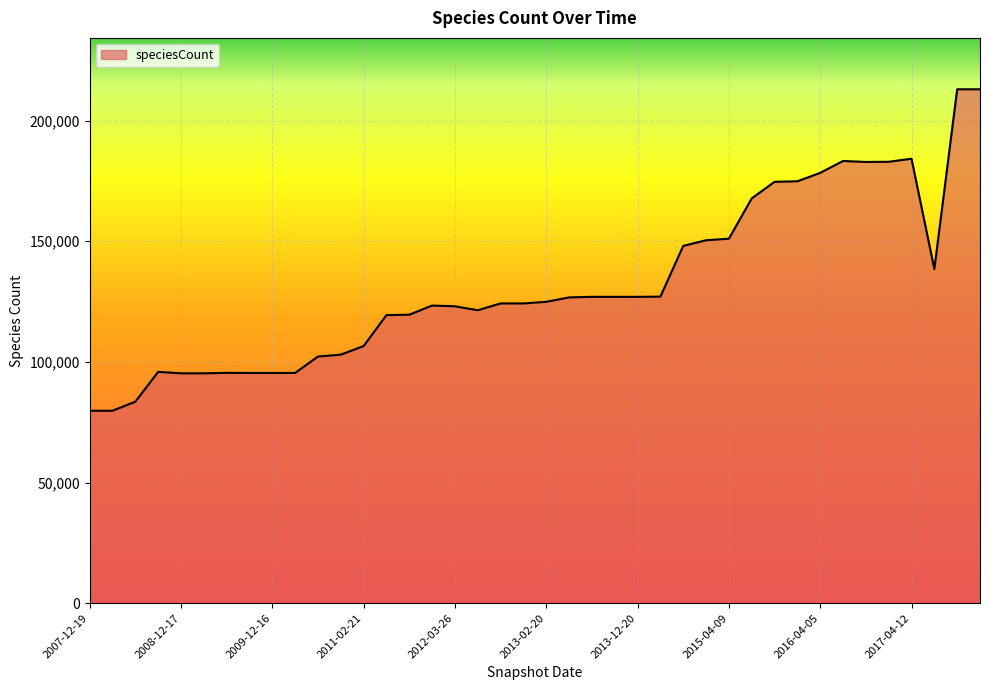

What is the difference between the maximum and minimum values?

133232